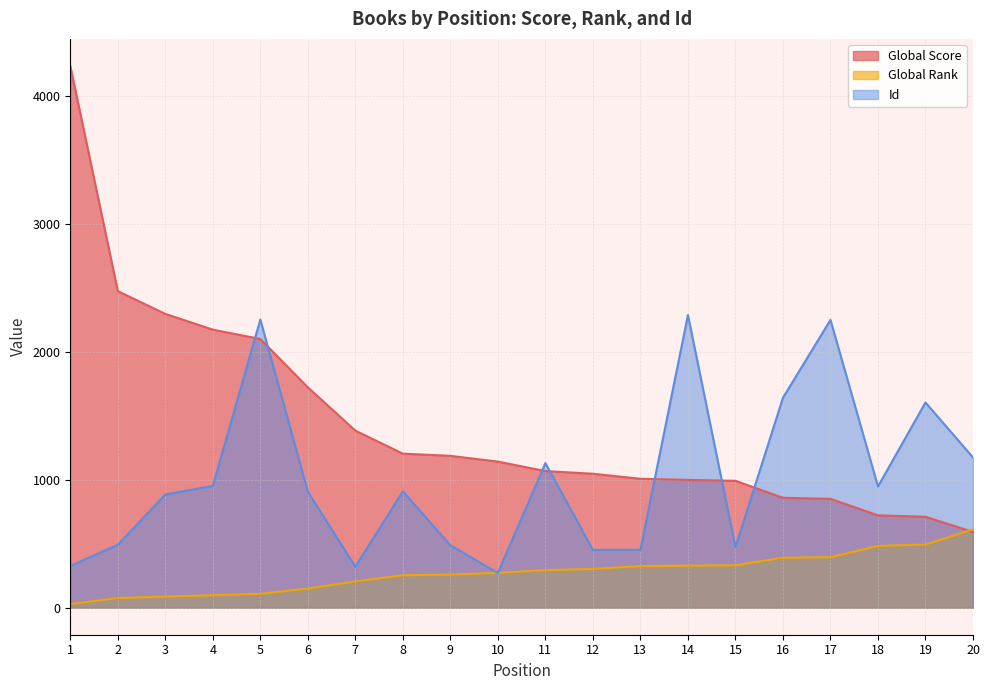

What is the sum of all Global Score values?

28744